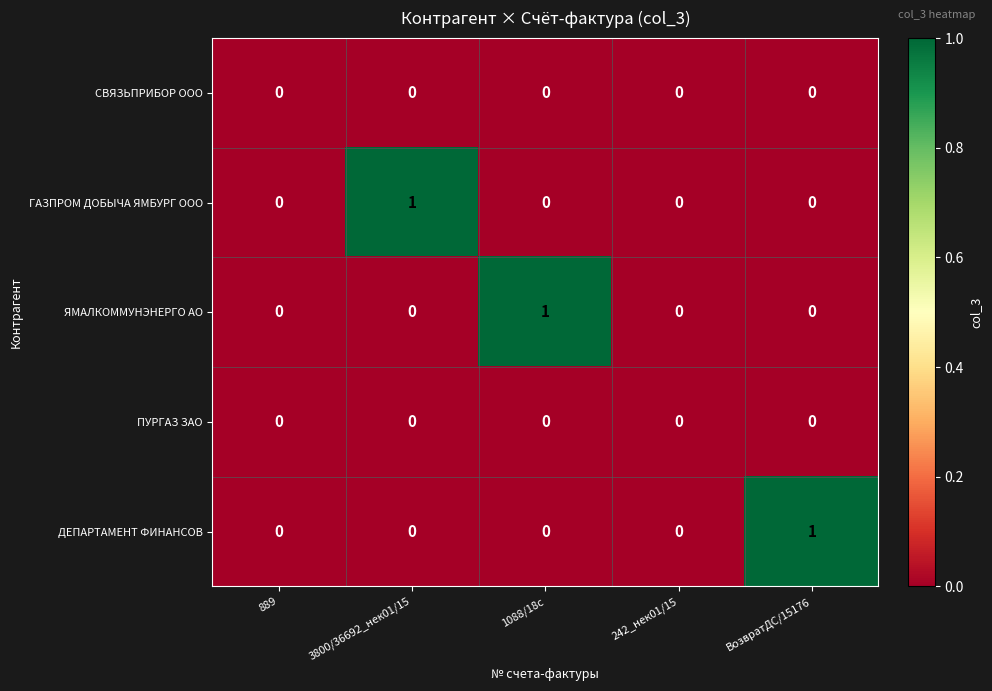

The value of СВЯЗЬПРИБОР ООО at 1088/18с is 0. True or false?

True